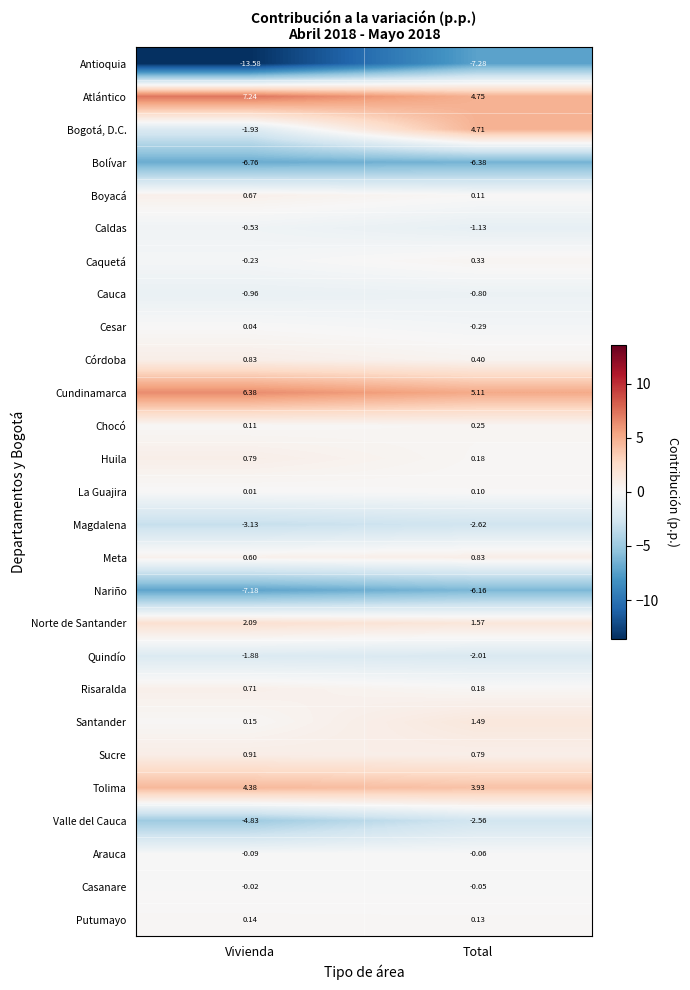

At which category does the chart reach its minimum across all series?

Vivienda